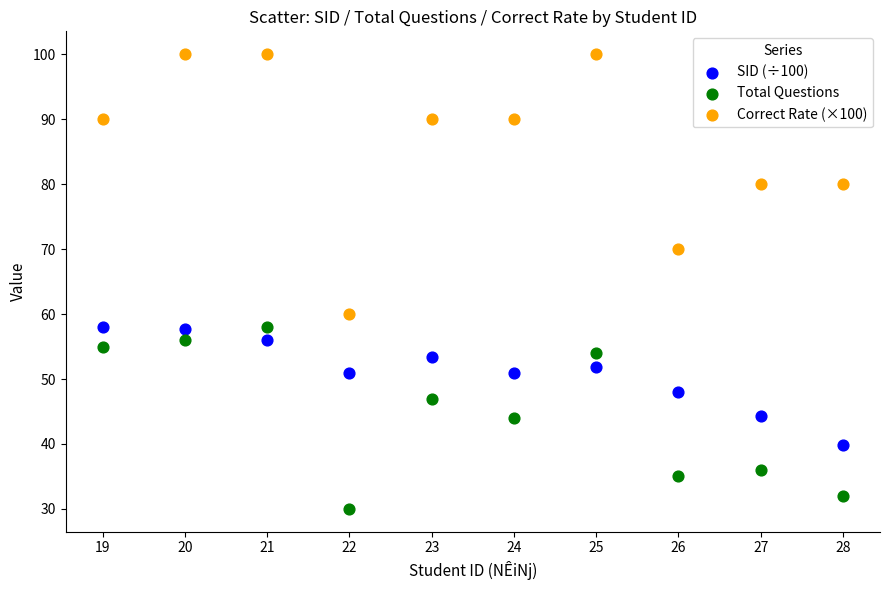

Across all data points, what is the range of Y values (max minus min)?

70.0